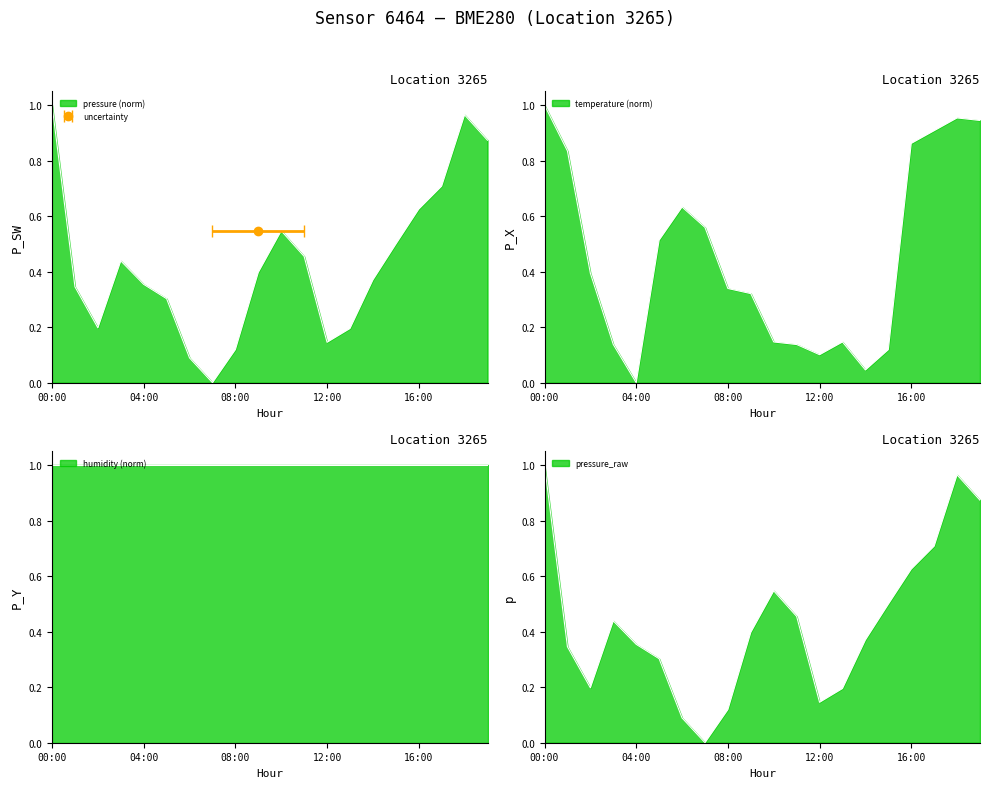

True or false: temperature and pressure intersect in this chart.

True